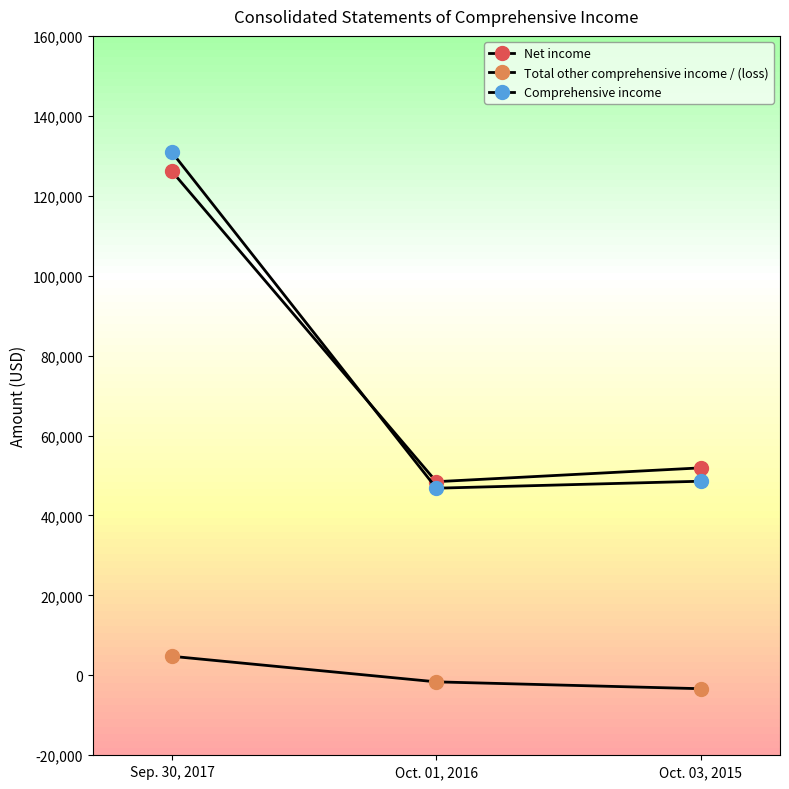

How many values in the Total other comprehensive income / (loss) series are below -1629?

1